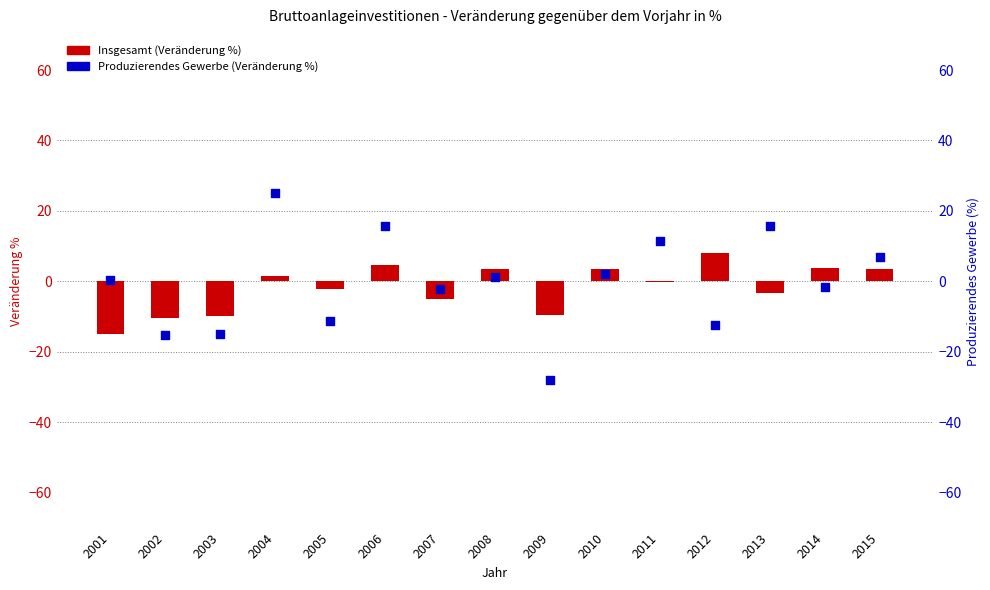

What is the total value across all series at 2008?

4.7